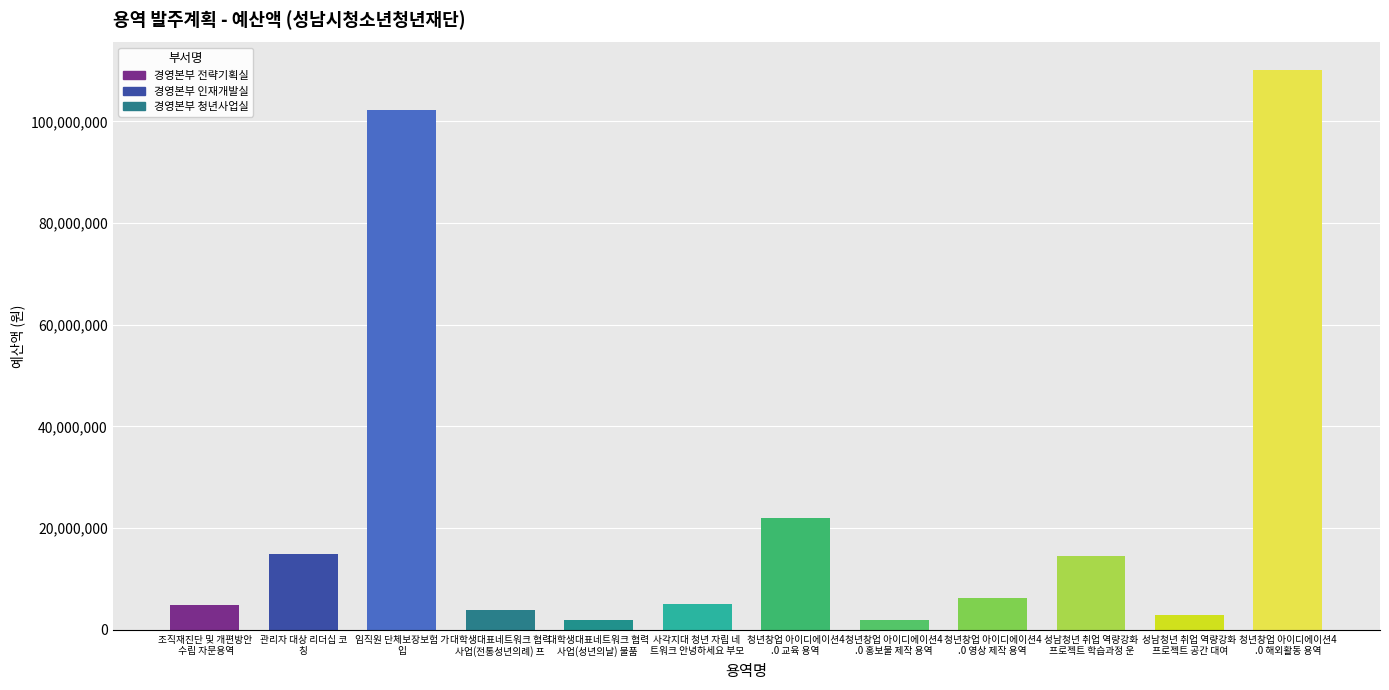

Does the chart contain stacked bars?

No